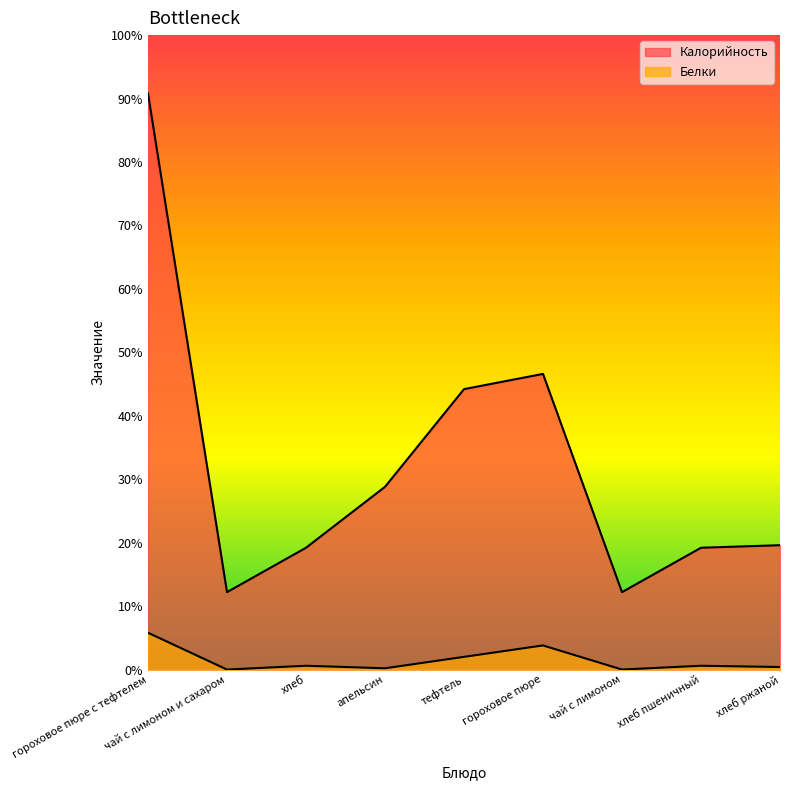

How many interior local valleys does the Калорийность series have?

2